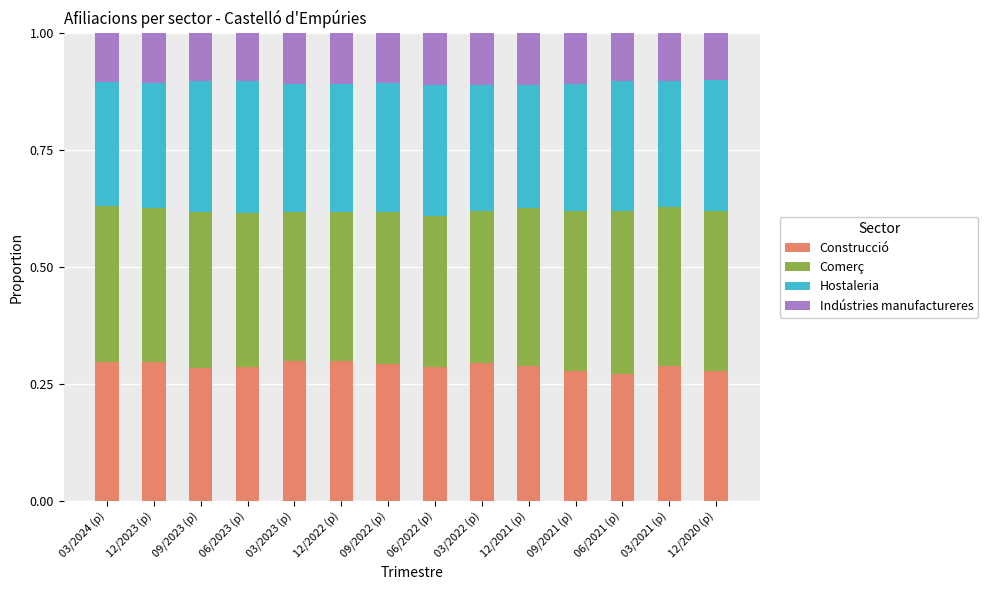

Is it true that Construcció equals 0.4 at 09/2023 (p)?

False